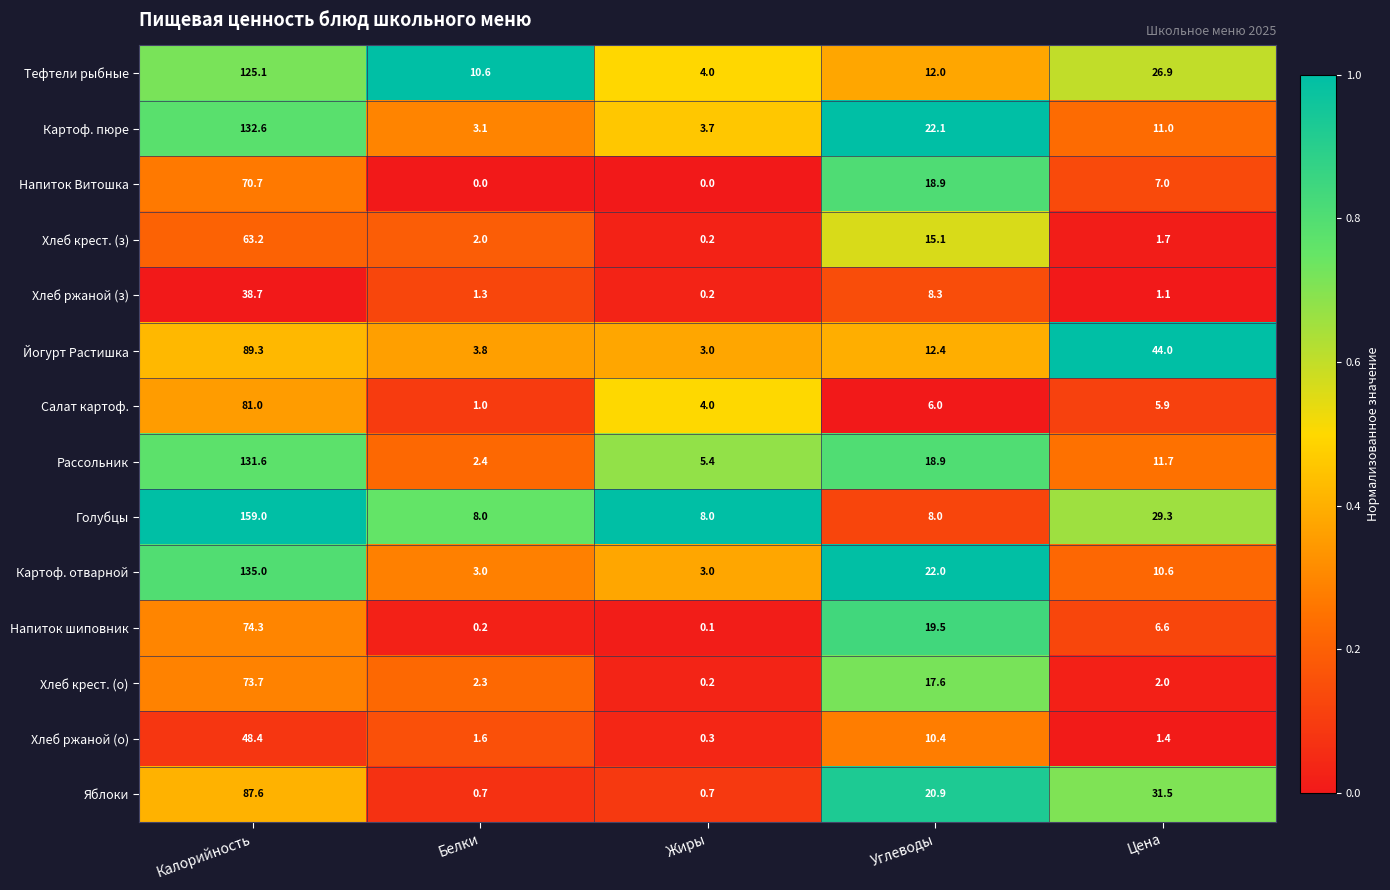

The value of Хлеб ржаной (з) at Углеводы is 12.4. True or false?

False